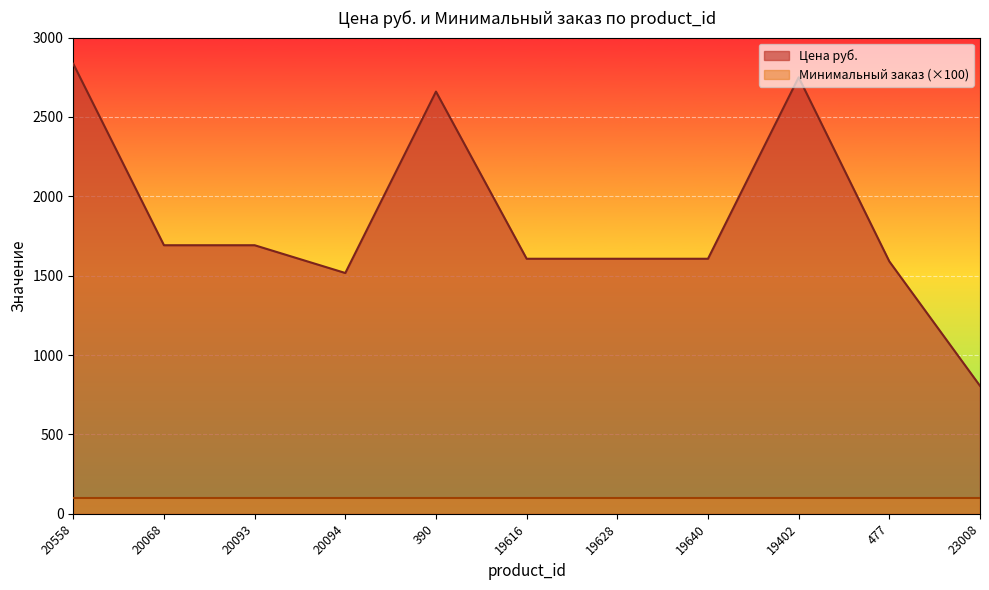

What is the label of the 3rd point from the right?

19402